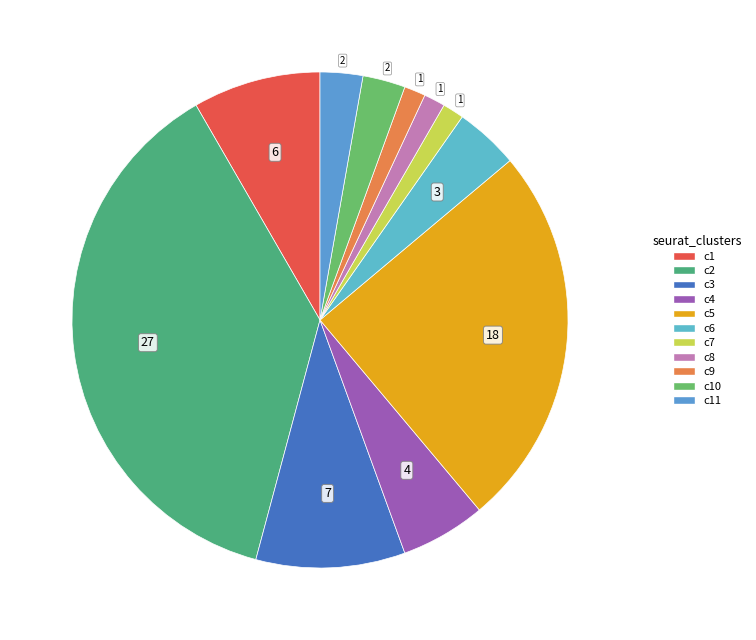

How many slices are in this pie chart?

11